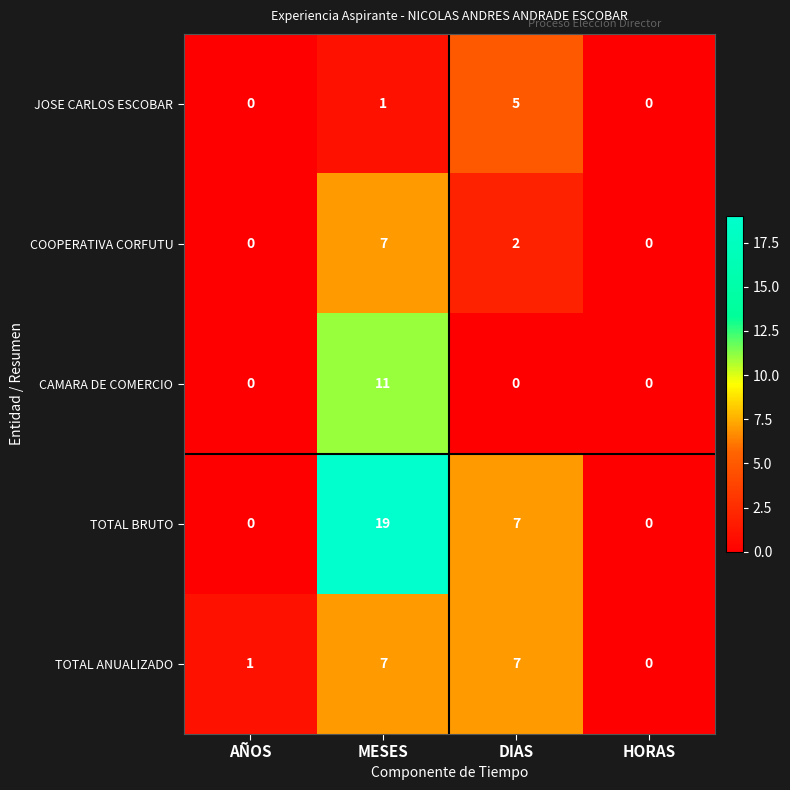

What is the greatest value displayed?

19